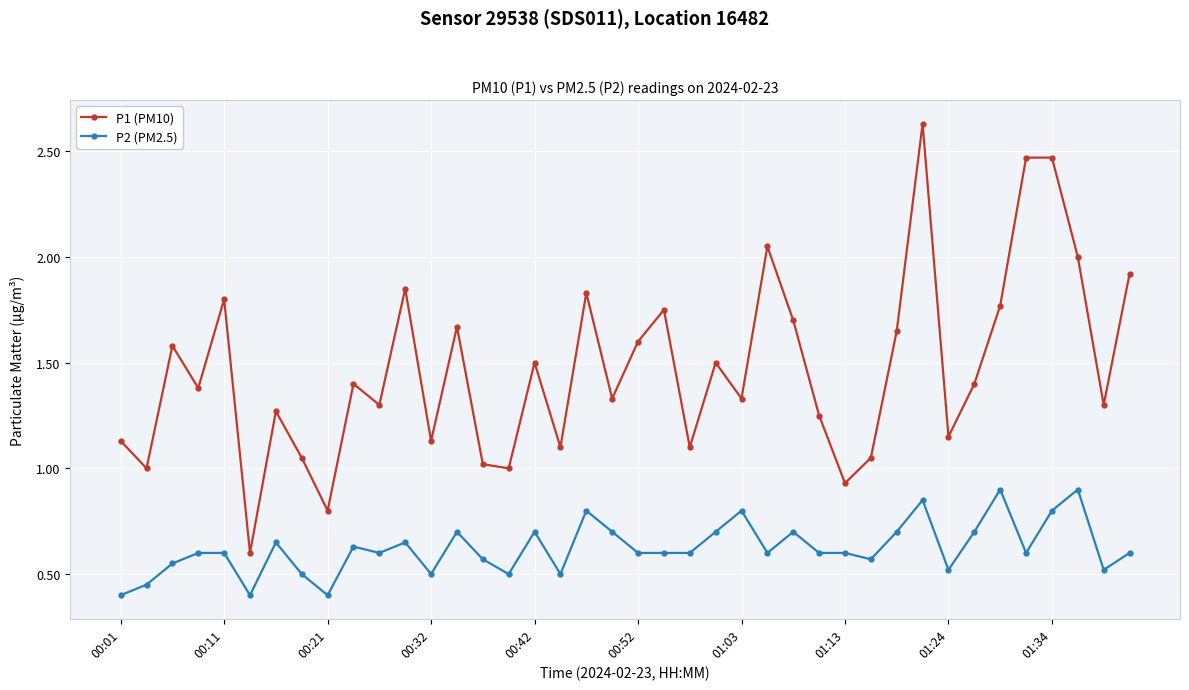

What is the minimum value for P2 (PM2.5)?

0.4